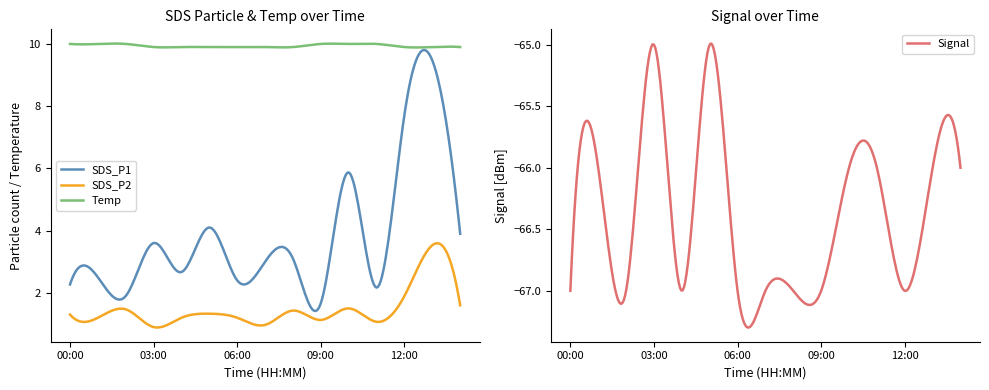

Reading left to right, extract all data points from this chart.

SDS_P1: 00:00=2.3	01:00=2.5	02:00=1.9	03:00=3.6	04:00=2.7	05:00=4.1	06:00=2.4	07:00=3.0	08:00=3.1	09:00=1.7	10:00=5.9	11:00=2.2	12:00=7.7	13:00=9.5	14:00=3.9
SDS_P2: 00:00=1.3	01:00=1.2	02:00=1.5	03:00=0.9	04:00=1.2	05:00=1.3	06:00=1.2	07:00=1.0	08:00=1.4	09:00=1.1	10:00=1.5	11:00=1.1	12:00=1.9	13:00=3.5	14:00=1.6
Temp: 00:00=10.0	01:00=10.0	02:00=10.0	03:00=9.9	04:00=9.9	05:00=9.9	06:00=9.9	07:00=9.9	08:00=9.9	09:00=10.0	10:00=10.0	11:00=10.0	12:00=9.9	13:00=9.9	14:00=9.9
Signal: 00:00=-67.0	01:00=-66.0	02:00=-67.0	03:00=-65.0	04:00=-67.0	05:00=-65.0	06:00=-67.0	07:00=-67.0	08:00=-67.0	09:00=-67.0	10:00=-66.0	11:00=-66.0	12:00=-67.0	13:00=-66.0	14:00=-66.0